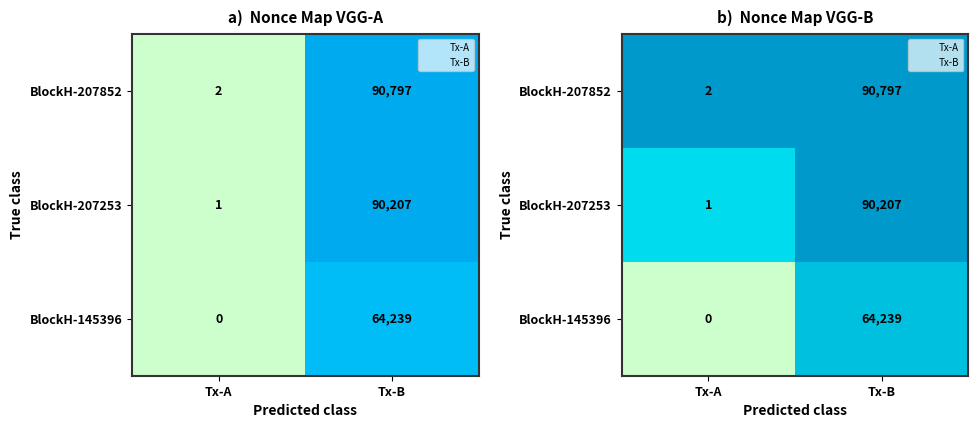

Is the value of BlockH-145396 at Tx-A greater than the value of BlockH-207852 at Tx-A?

No